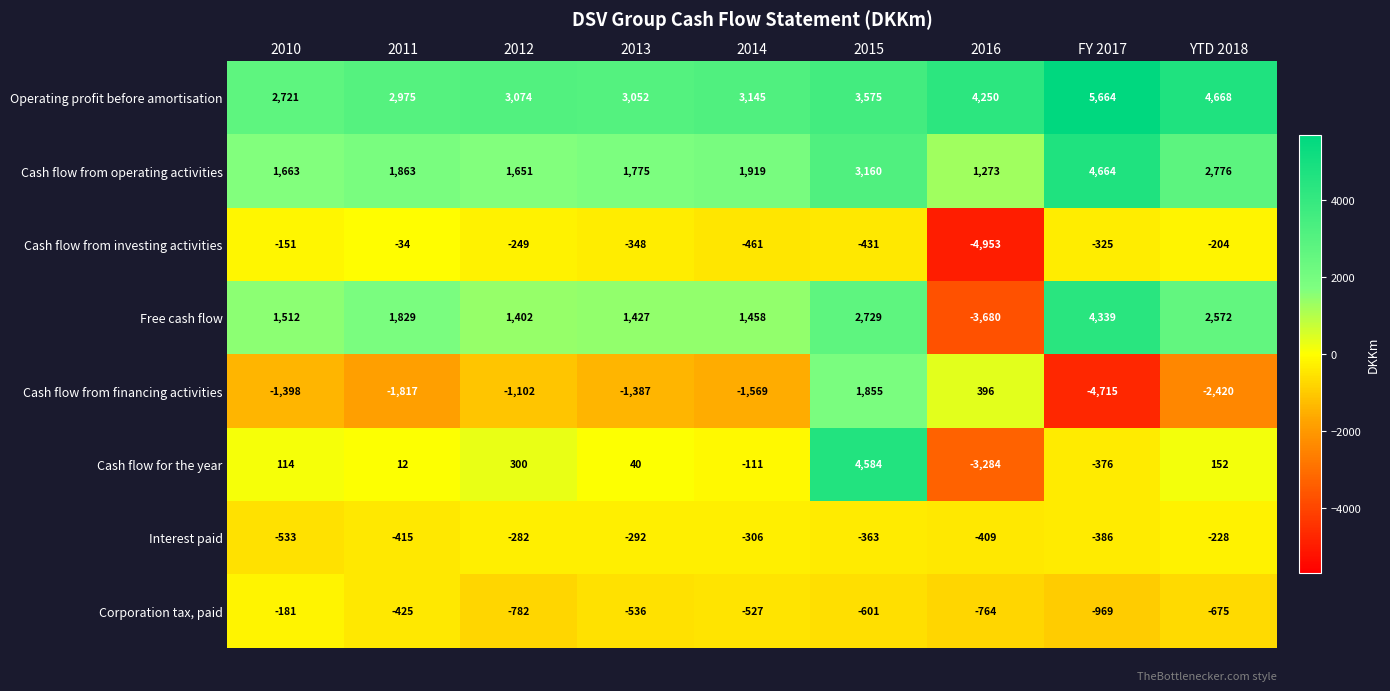

Where is Corporation tax, paid nearest to the value -575?

2015